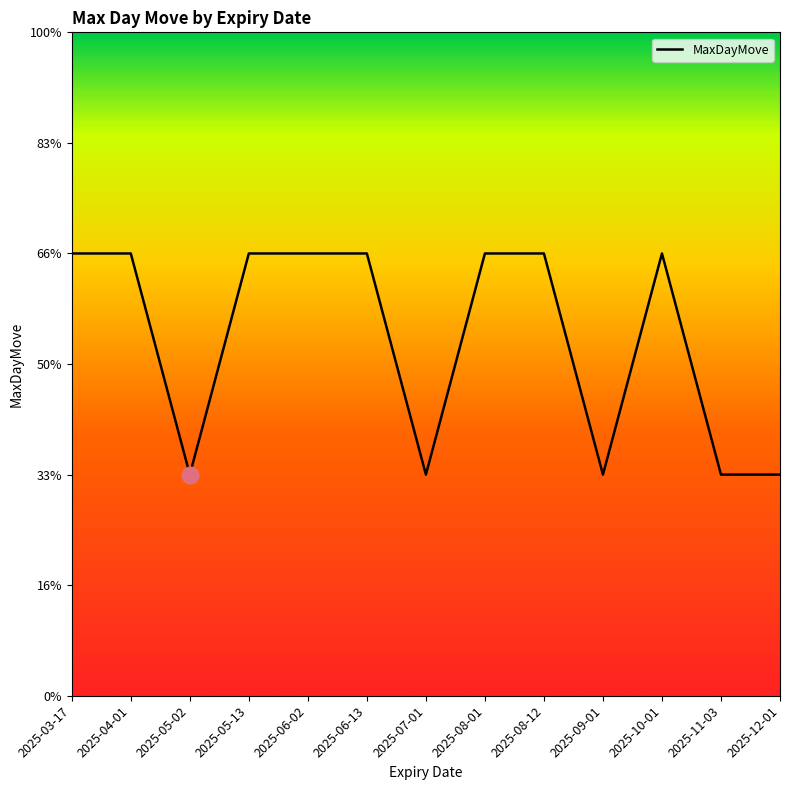

Which has a higher value, 2025-08-12 or 2025-09-01?

2025-08-12